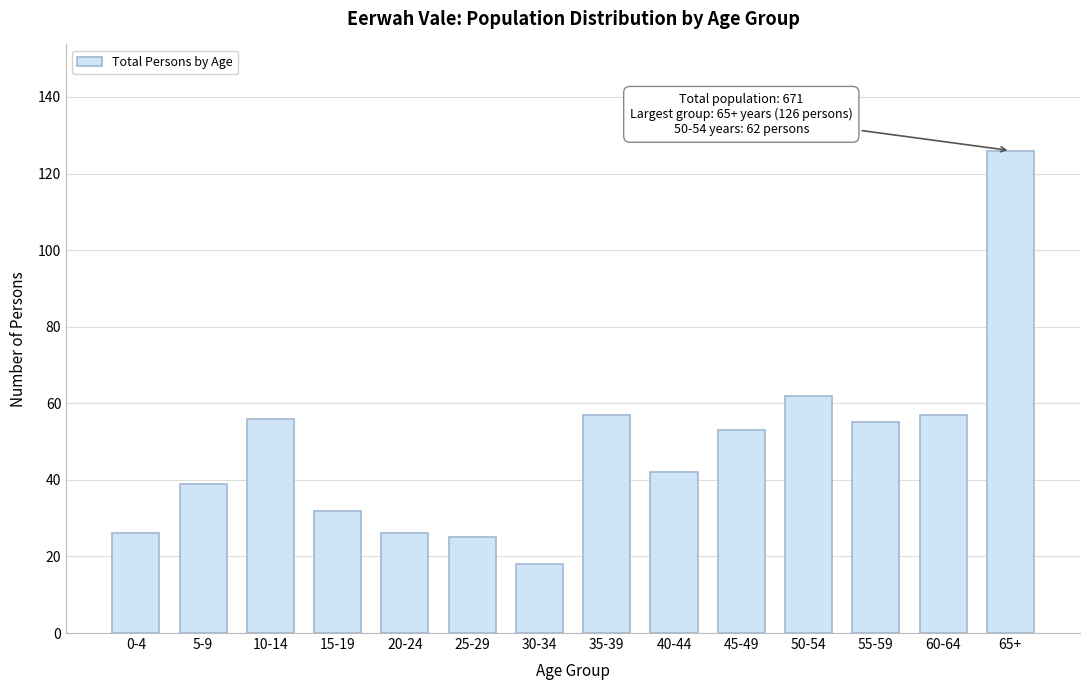

Reading left to right, what are all the values shown in this chart?

26	39	56	32	26	25	18	57	42	53	62	55	57	126